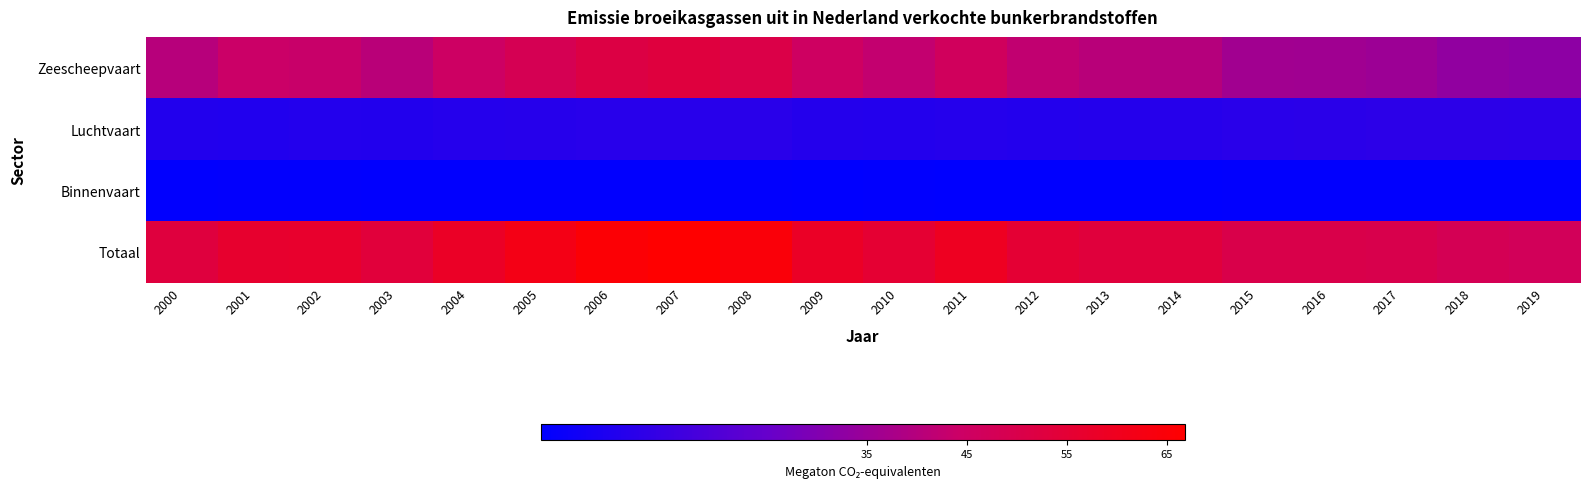

Between 2001 and 2009, which is larger?

2009